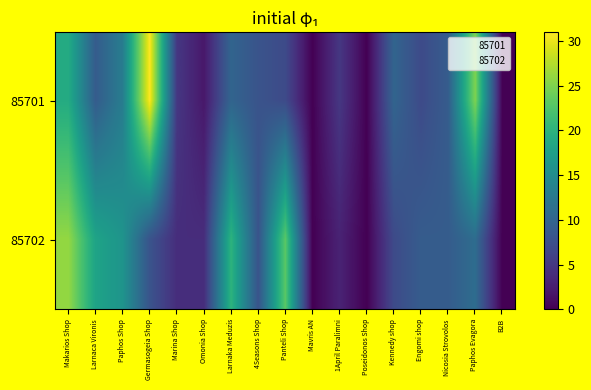

What value does the 85701 series have at Engomi shop, to the nearest 10?

10